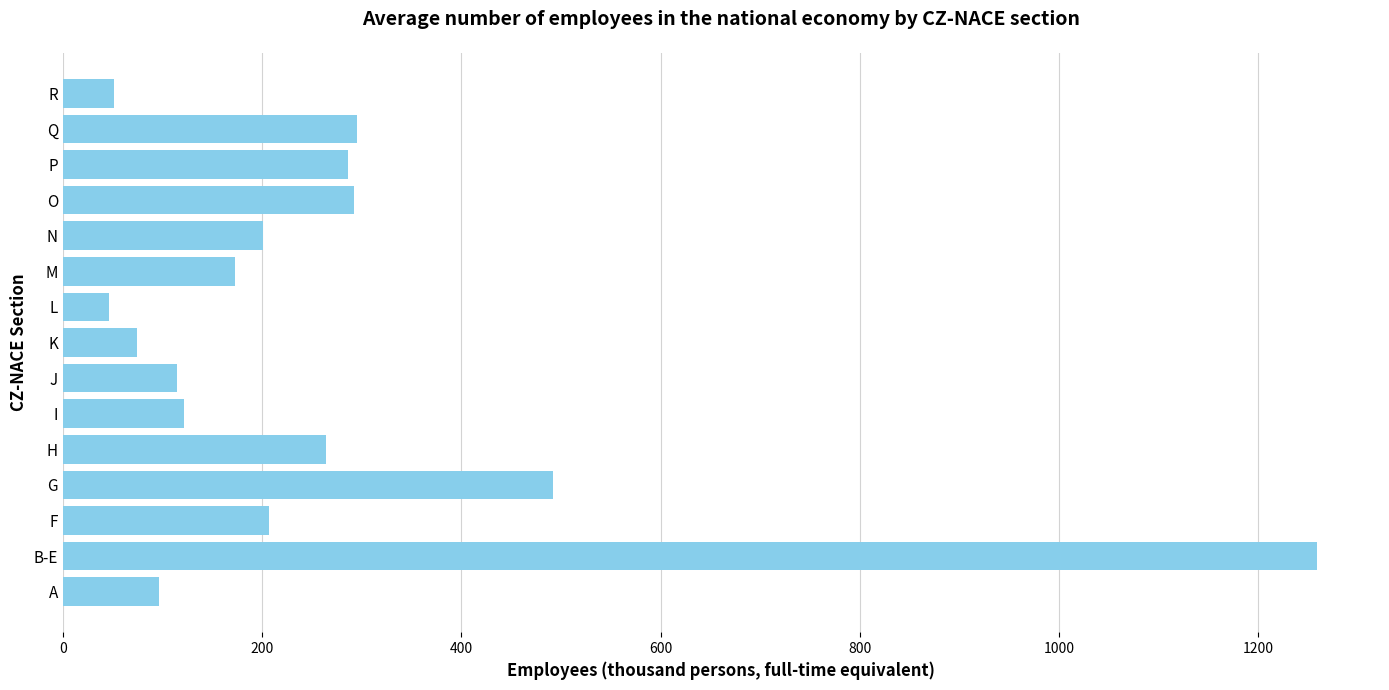

What is the sum of all values?

3974.4